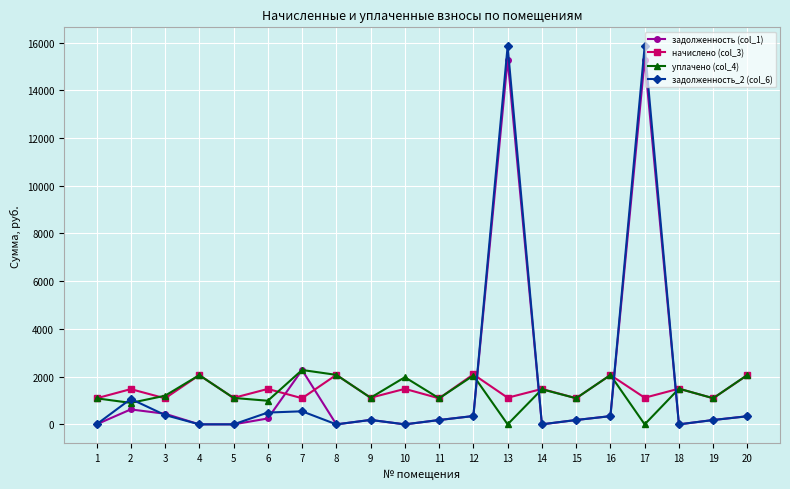

What is the value of the уплачено (col_4) point at the 19th from the left?

1095.1